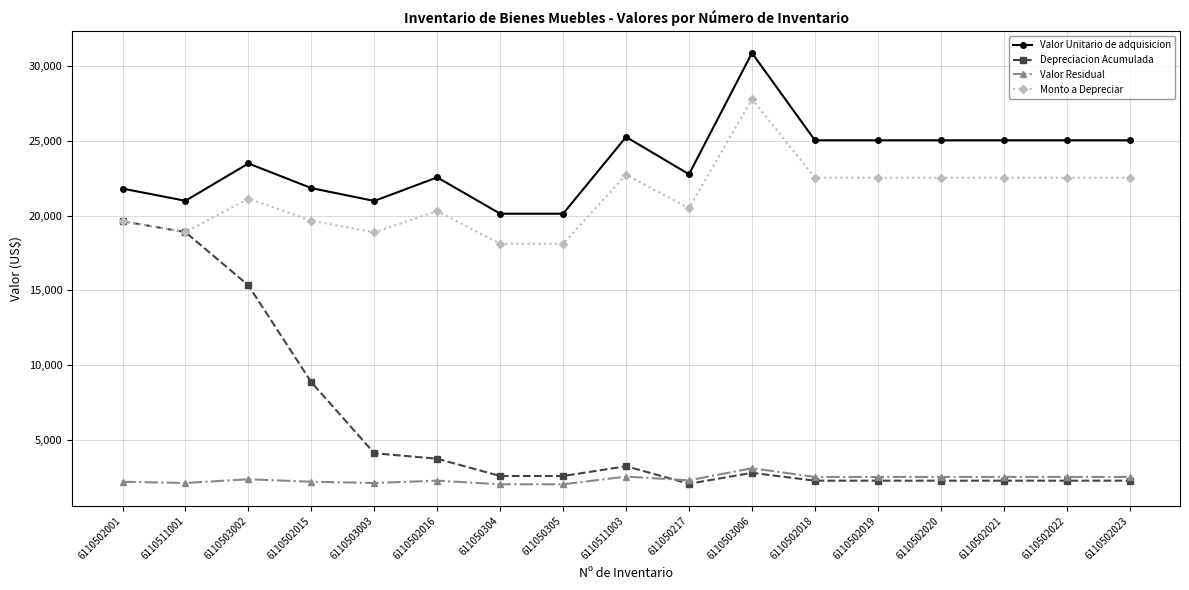

Count the number of data series in this chart.

4